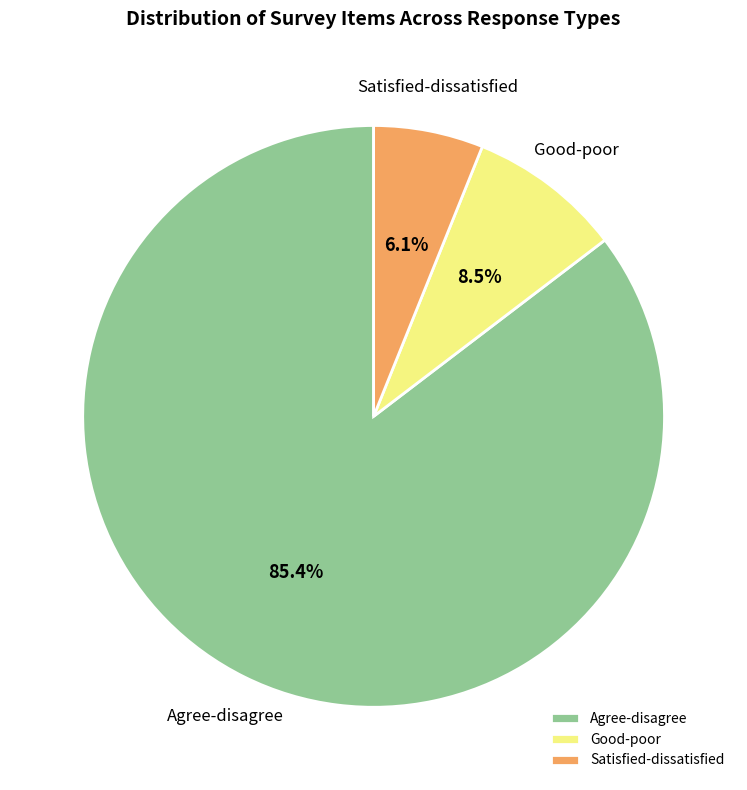

Which has a higher value, Agree-disagree or Good-poor?

Agree-disagree